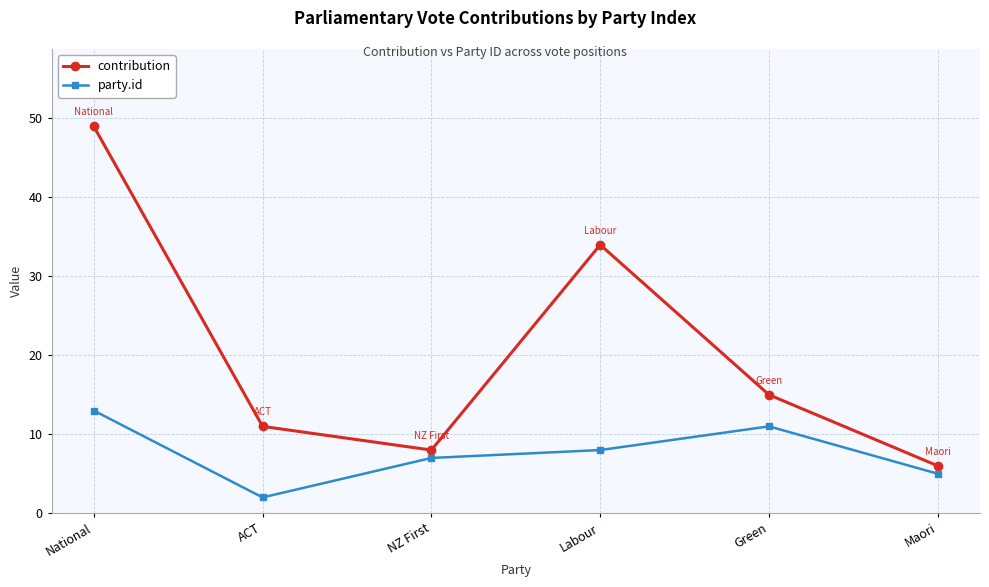

What is the difference between the contribution values at Labour and NZ First?

26